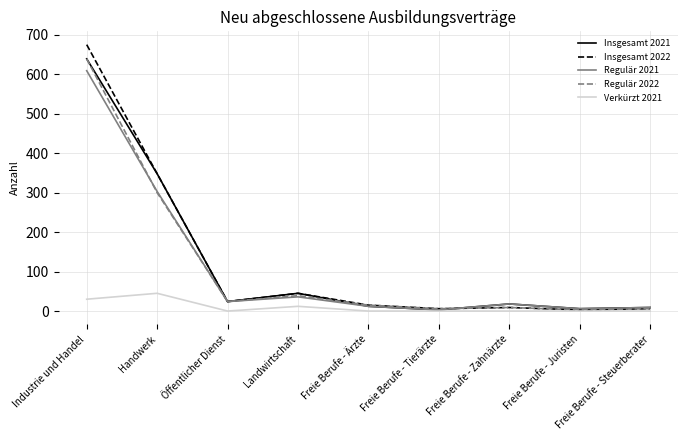

What is the sum of the Regulär 2021 values at Freie Berufe - Juristen and Freie Berufe - Tierärzte?

9